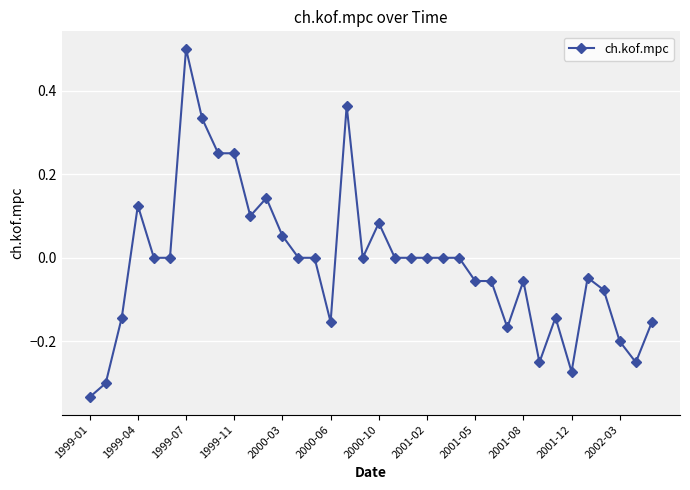

What is the maximum value shown in the chart?

0.5